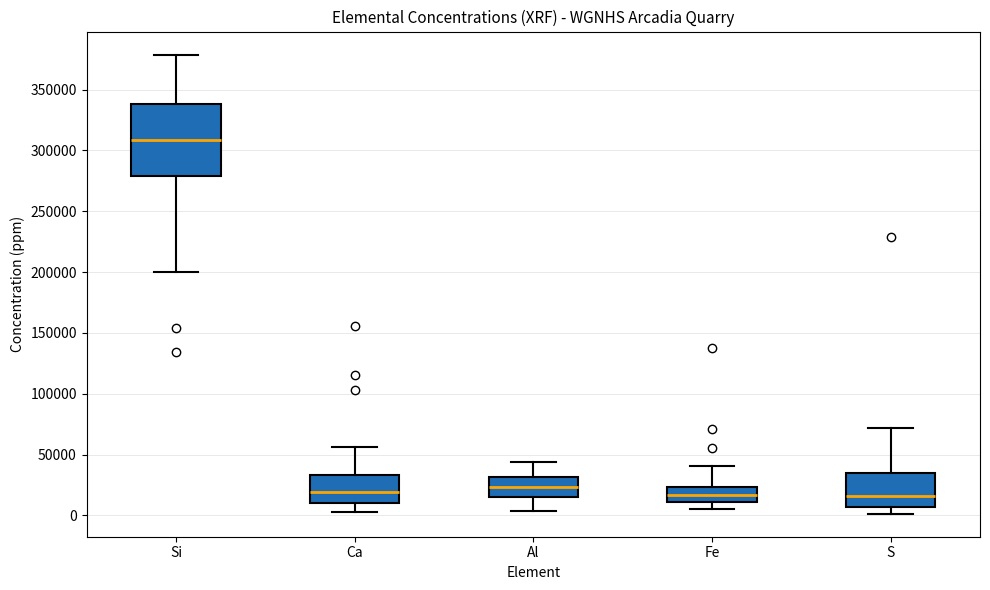

Reading left to right, transcribe this box plot: for each box, give where its median line is, the range the box spans, and where its two whiskers end, as read against the y-axis. The values are not printed on the chart, so give them approximately, as read against the axis.

Si: median 310000, box 280000 to 340000, whiskers 200000 to 380000
Ca: median 20000, box 10000 to 35000, whiskers 5000 to 55000
Al: median 25000, box 15000 to 30000, whiskers 5000 to 45000
Fe: median 15000, box 10000 to 25000, whiskers 5000 to 40000
S: median 15000, box 5000 to 35000, whiskers 0 to 70000